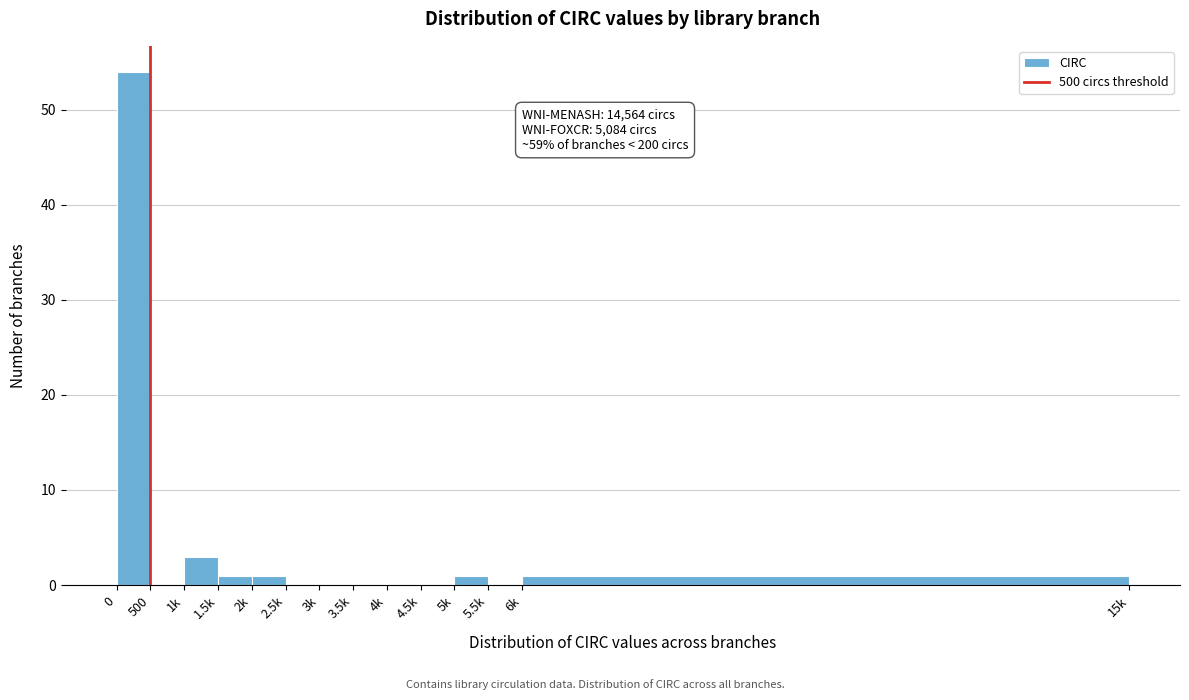

Reading right to left, what are all the values shown in this chart?

6k=1	5.5k=0	5k=1	4.5k=0	4k=0	3.5k=0	3k=0	2.5k=0	2k=1	1.5k=1	1k=3	500=0	0=54